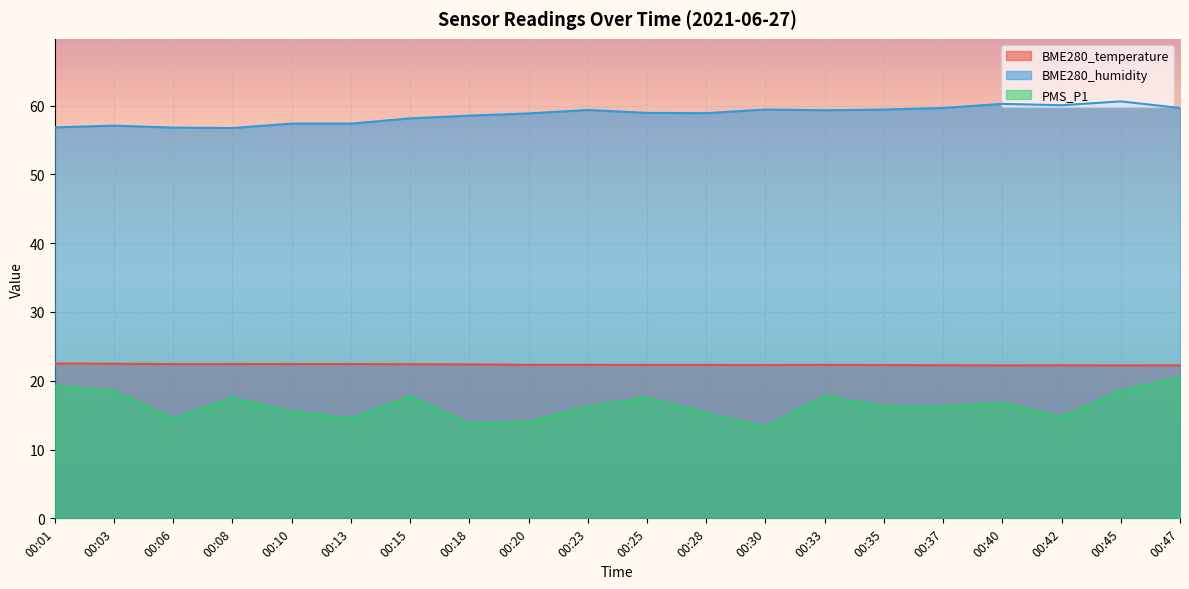

What are all the series names shown in the legend?

BME280_temperature, BME280_humidity, PMS_P1